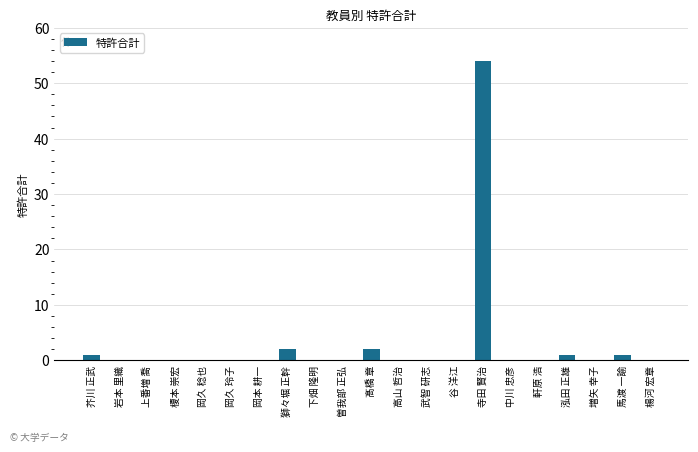

How many data points does each series have?

21